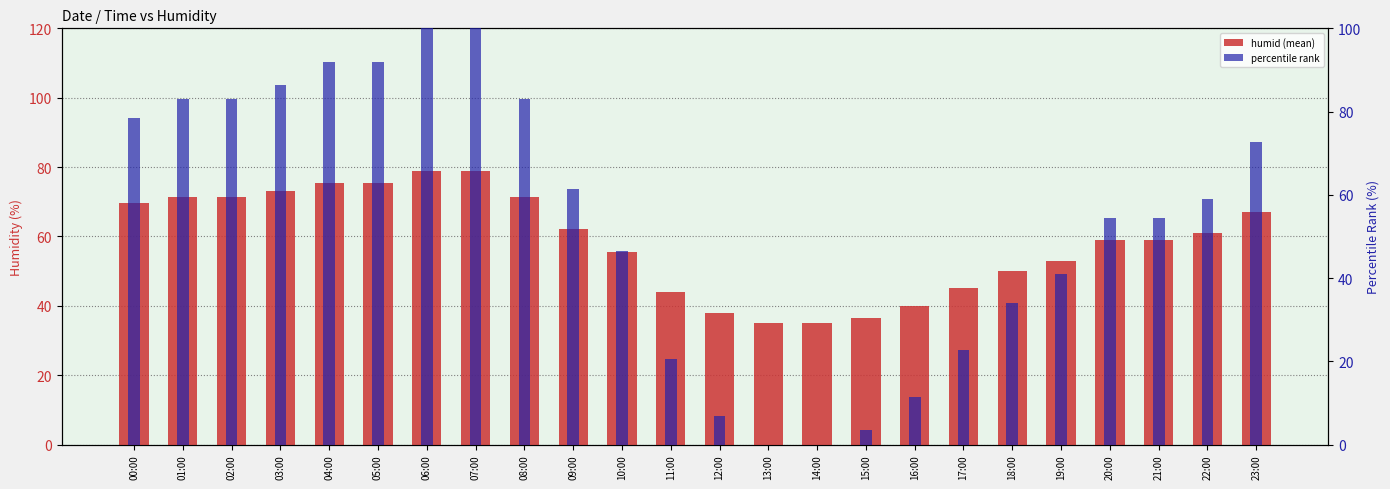

What is the approximate value of humid (mean) at 10:00?

55.5